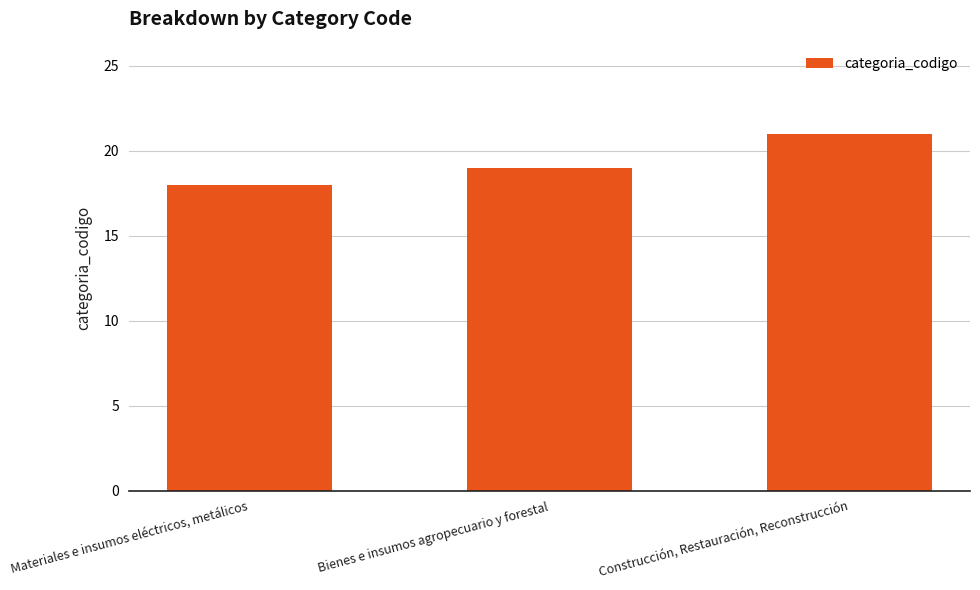

Which category has the highest value across all series?

Construcción, Restauración, Reconstrucción